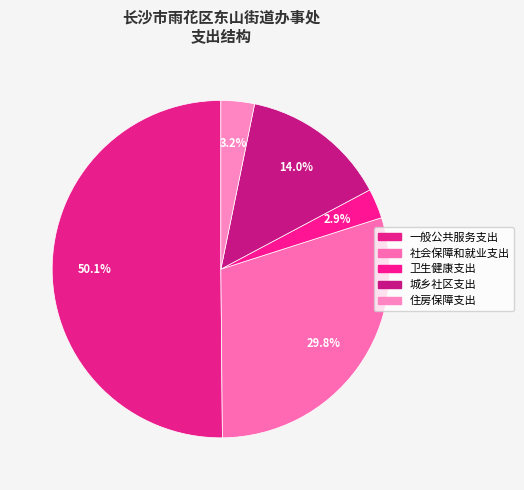

Is it true that 住房保障支出 is 1% of the pie?

False